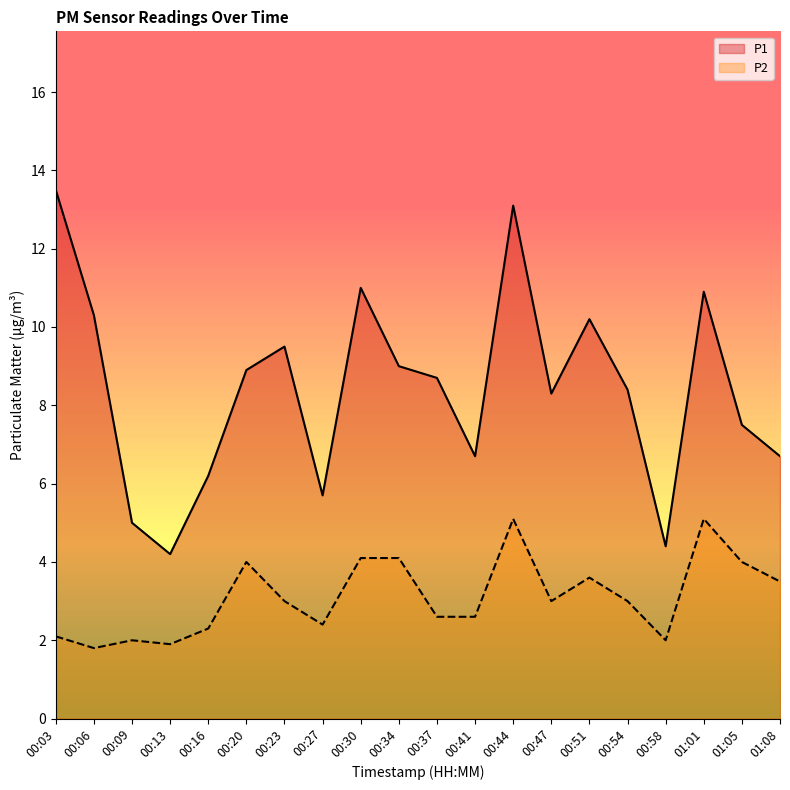

Which has a higher value, 00:47 or 00:51?

00:51